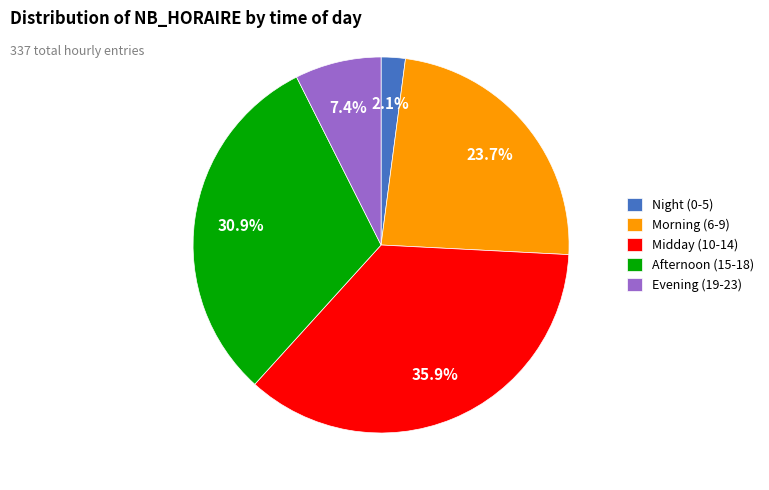

Does any single category account for the majority?

No